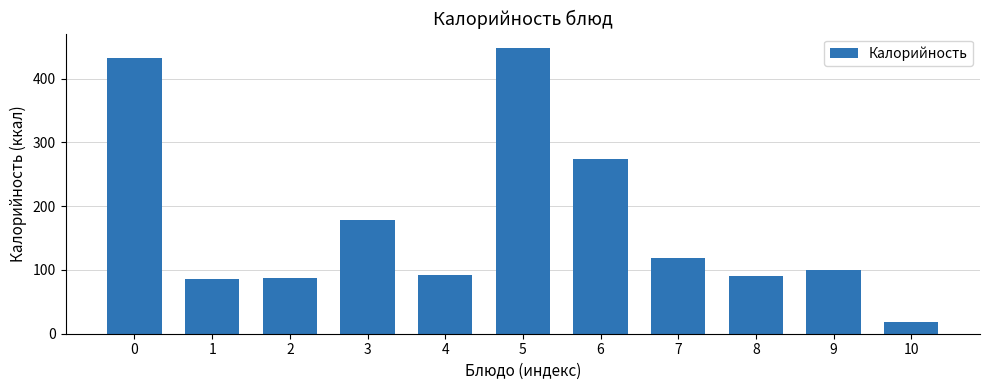

What is the minimum value shown in the chart?

19.0